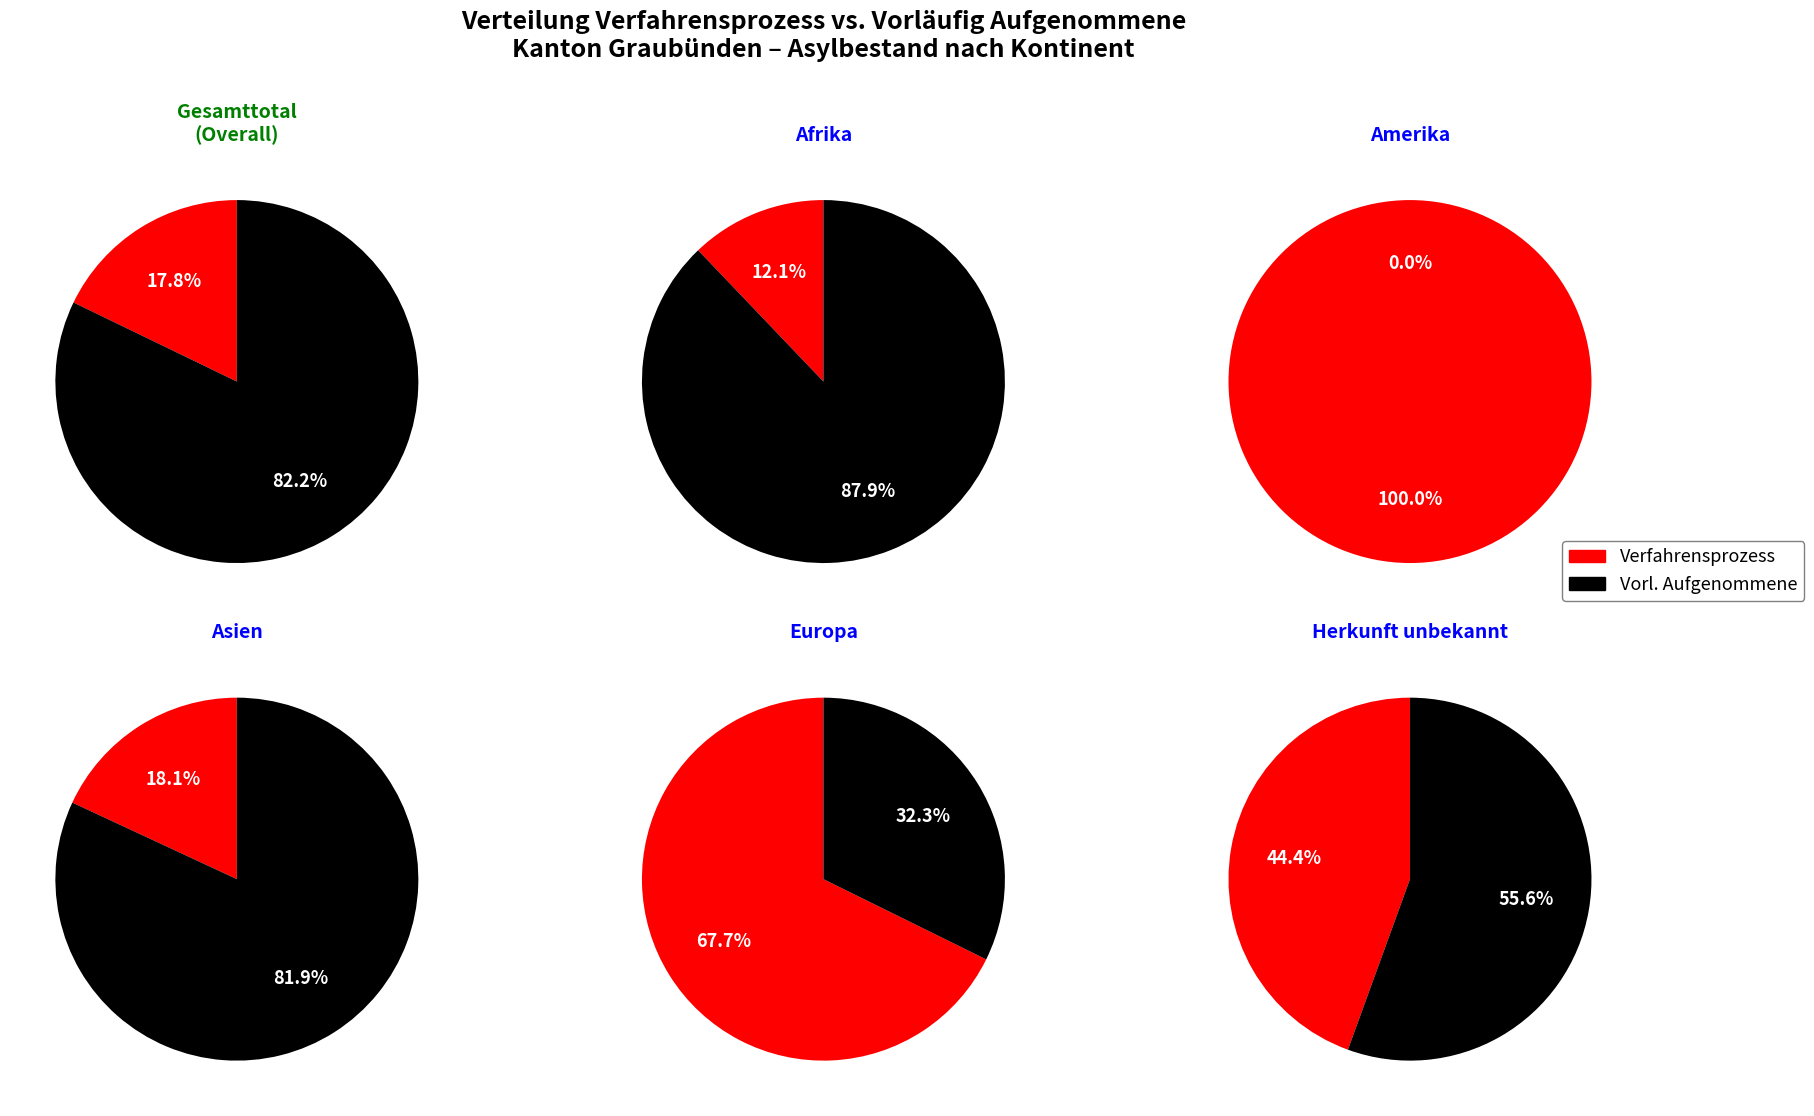

True or false: Herkunft unbekannt accounts for 1% of the total.

False